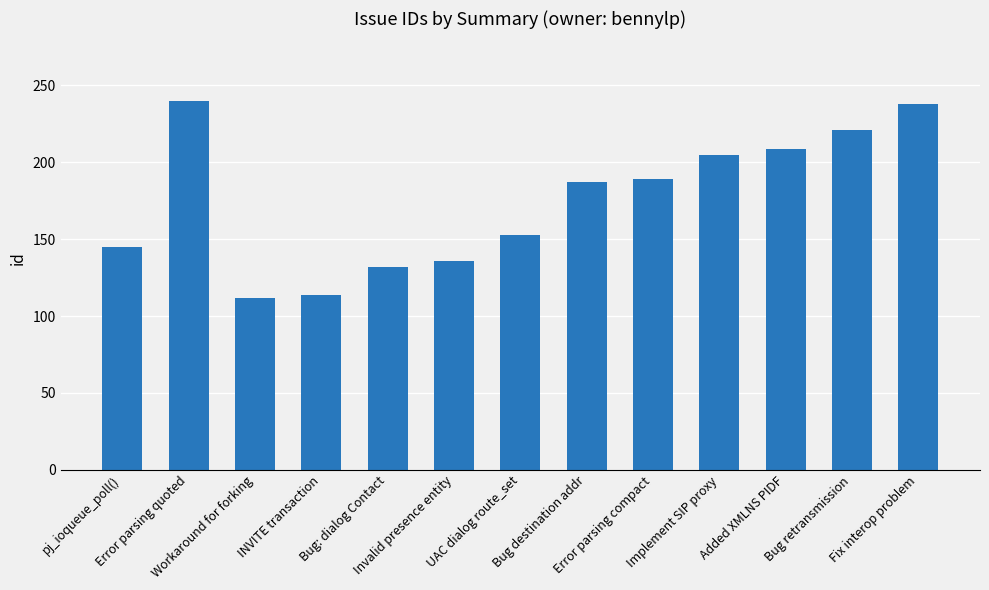

What is the value of the 12th bar from the left?

221